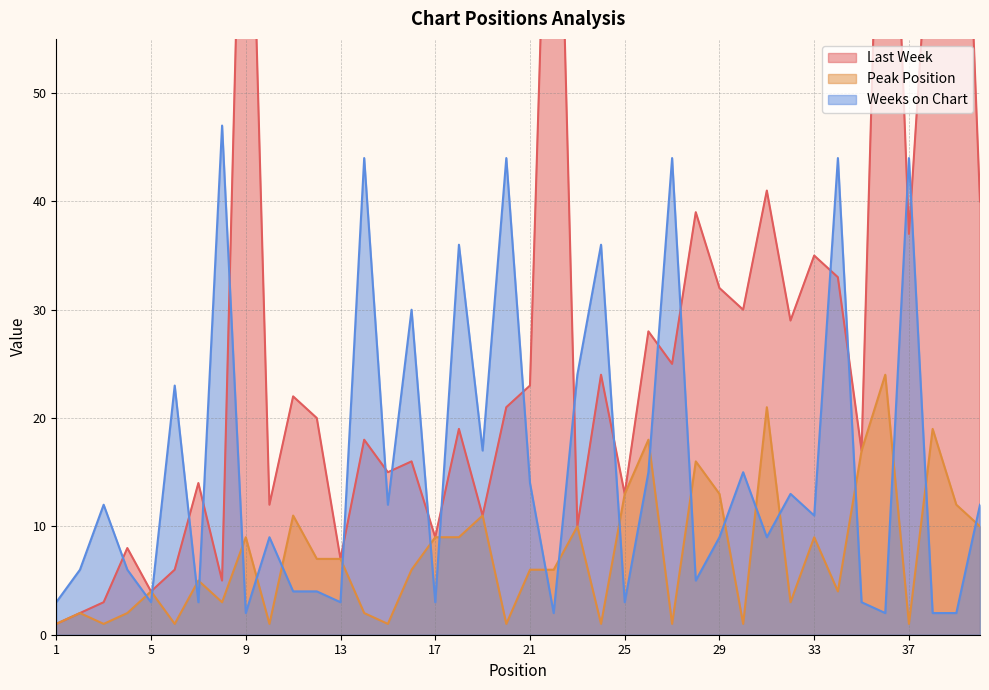

Reading left to right, transcribe all the data shown in this chart.

Last Week: 1	2	3	8	4	6	14	5	91	12	22	20	7	18	15	16	9	19	11	21	23	95	10	24	13	28	25	39	32	30	41	29	35	33	17	94	37	71	96	40
Peak Position: 1	2	1	2	4	1	5	3	9	1	11	7	7	2	1	6	9	9	11	1	6	6	10	1	13	18	1	16	13	1	21	3	9	4	17	24	1	19	12	10
Weeks on Chart: 3	6	12	6	3	23	3	47	2	9	4	4	3	44	12	30	3	36	17	44	14	2	24	36	3	15	44	5	9	15	9	13	11	44	3	2	44	2	2	12